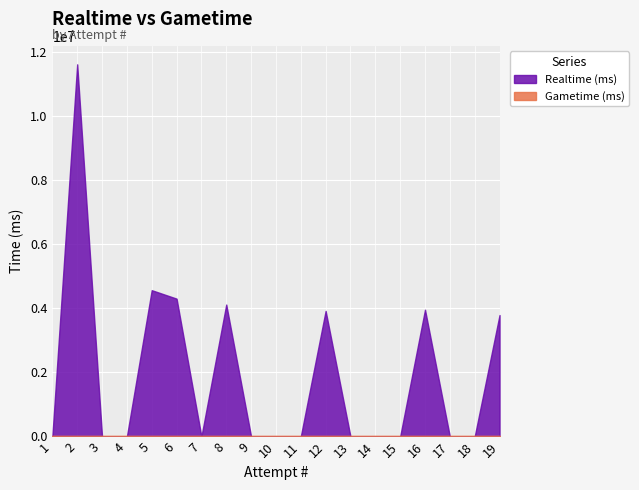

True or false: Realtime (ms) and Gametime (ms) intersect in this chart.

False